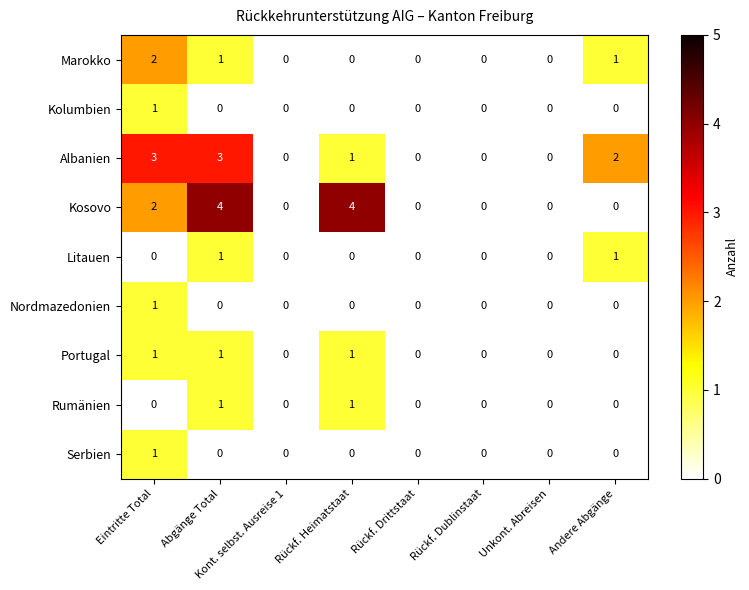

What is the difference between the highest and lowest values at Rückf. Heimatstaat?

4